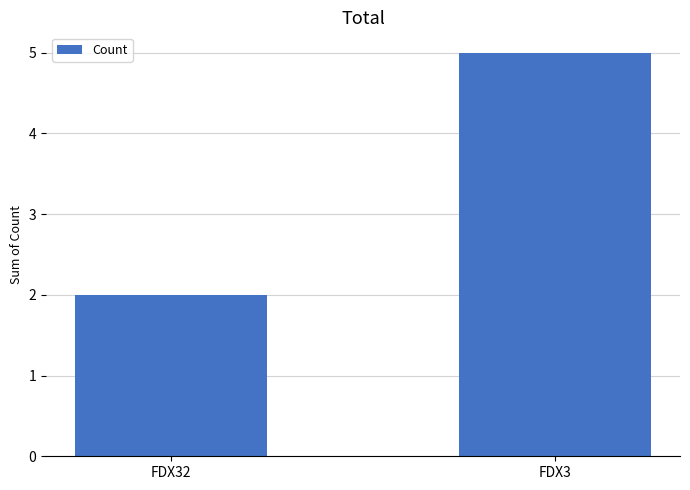

What is the average value?

4